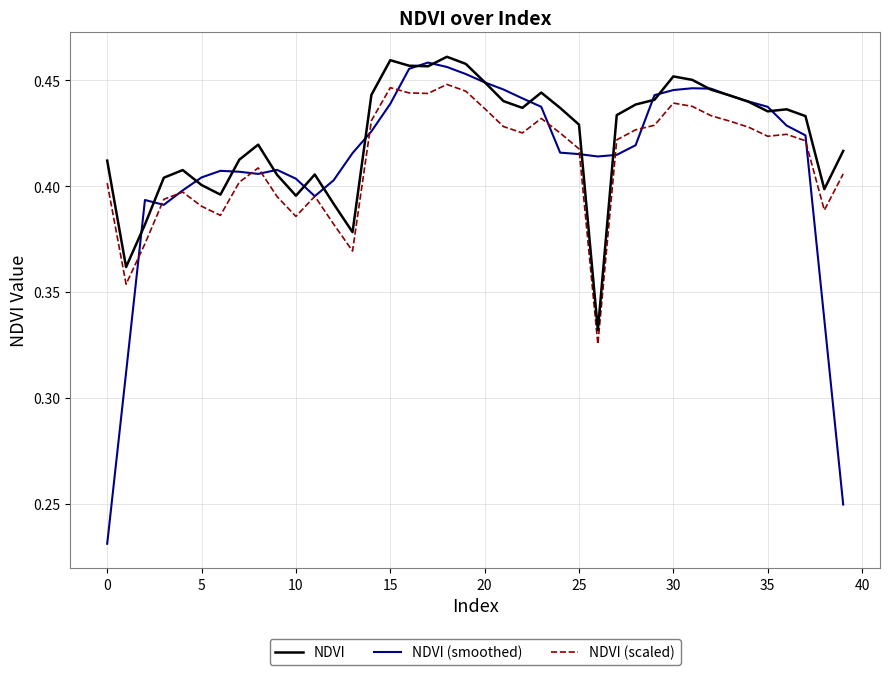

Count the NDVI (scaled) values in the range 0 to 1.

40